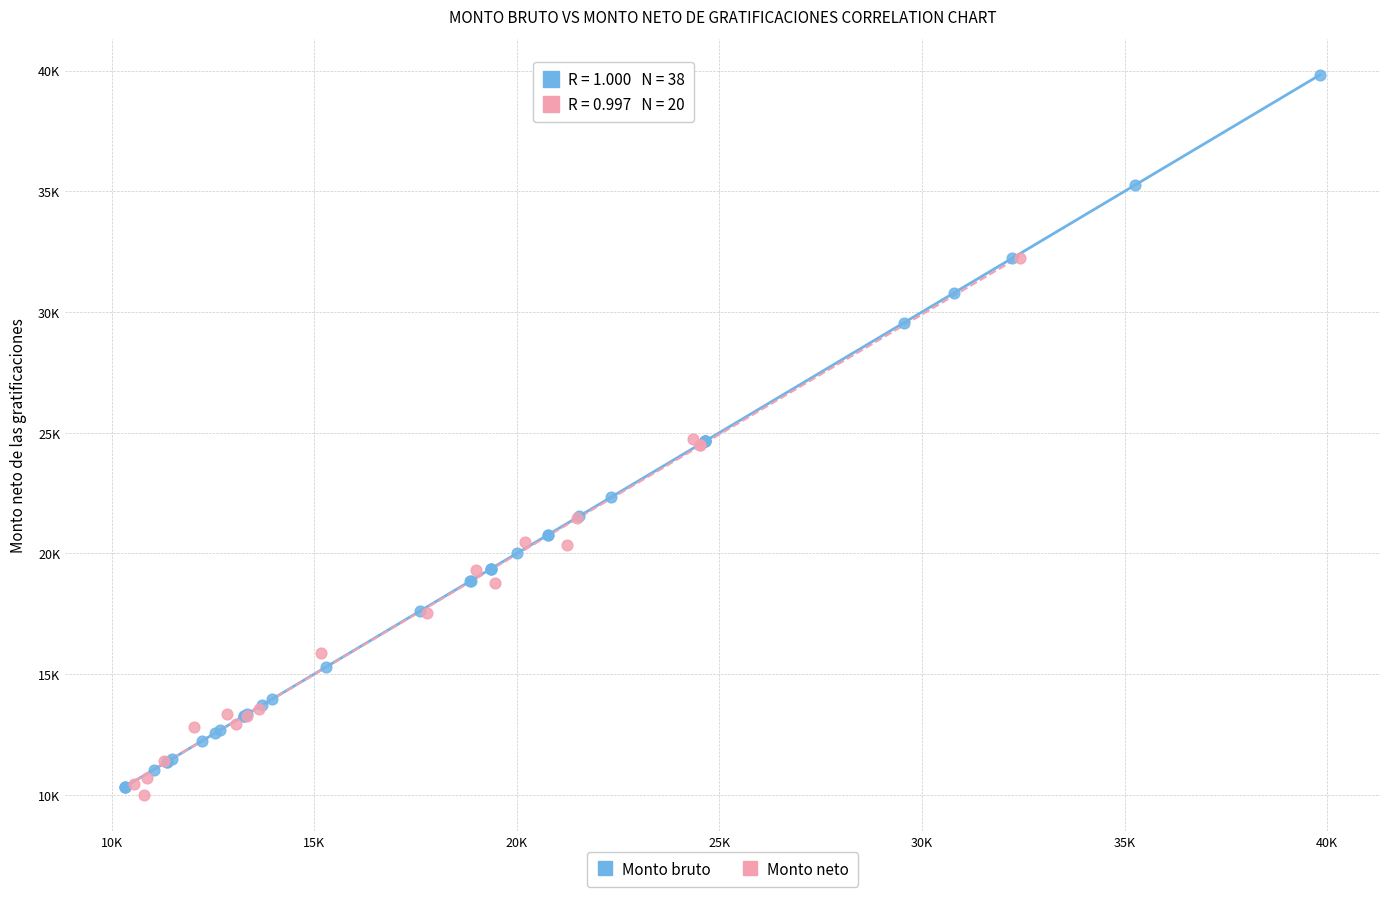

What are all the series names shown in the legend?

Monto bruto, Monto neto